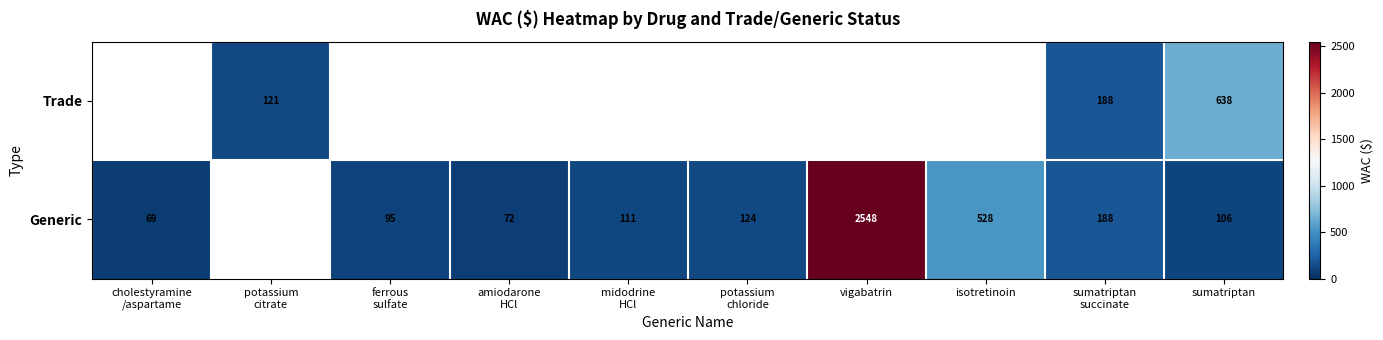

What is the maximum value shown in the chart?

2547.6